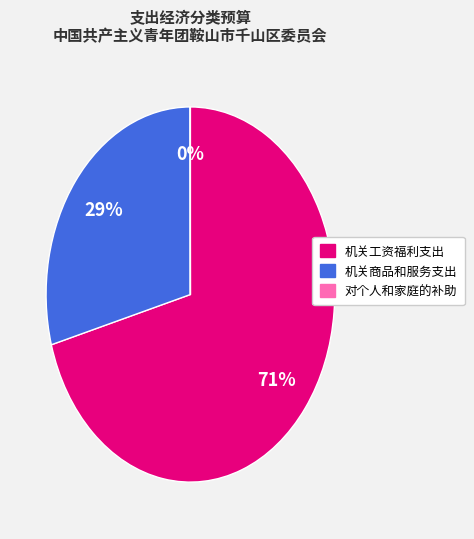

Is there a majority slice in this chart?

Yes